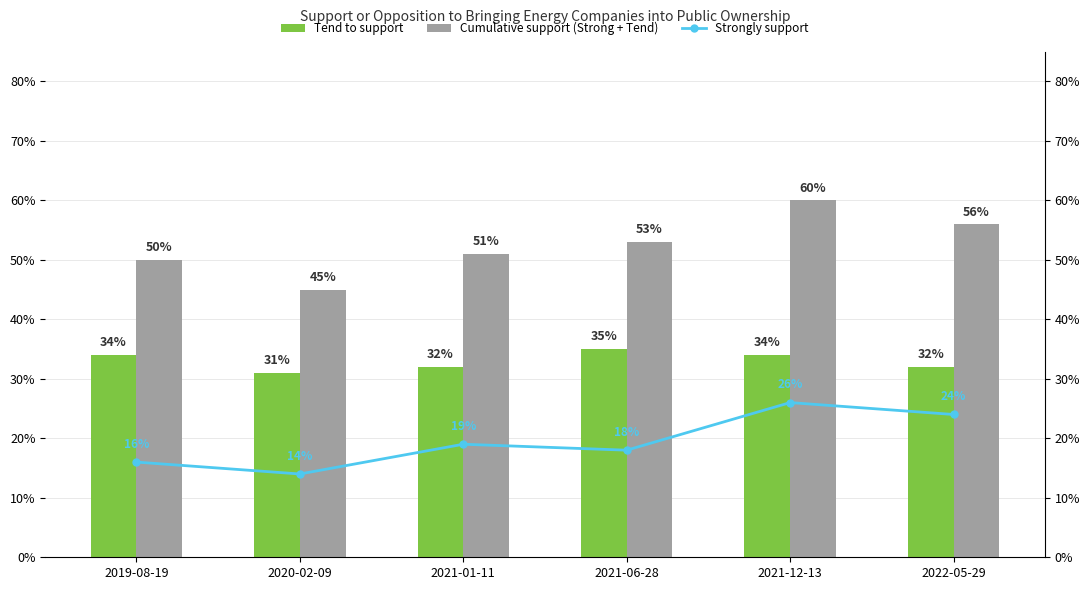

Where is Tend to support nearest to the value 0?

2020-02-09